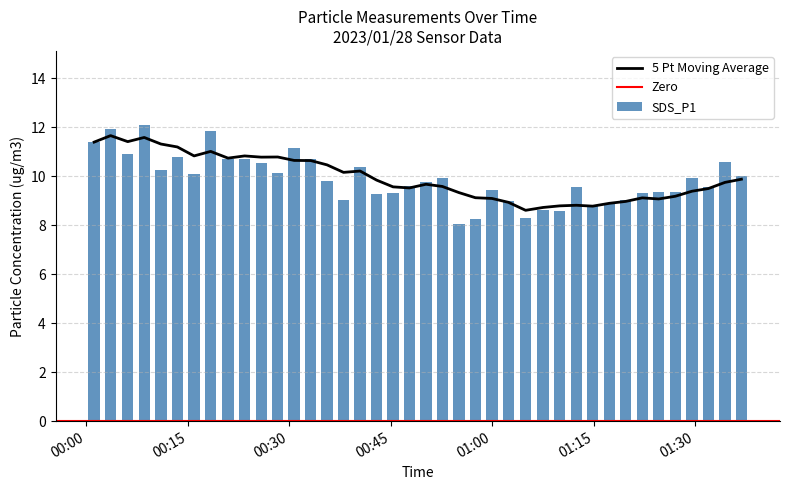

What is the label of the 27th bar from the left?

2023/01/28 01:04:57